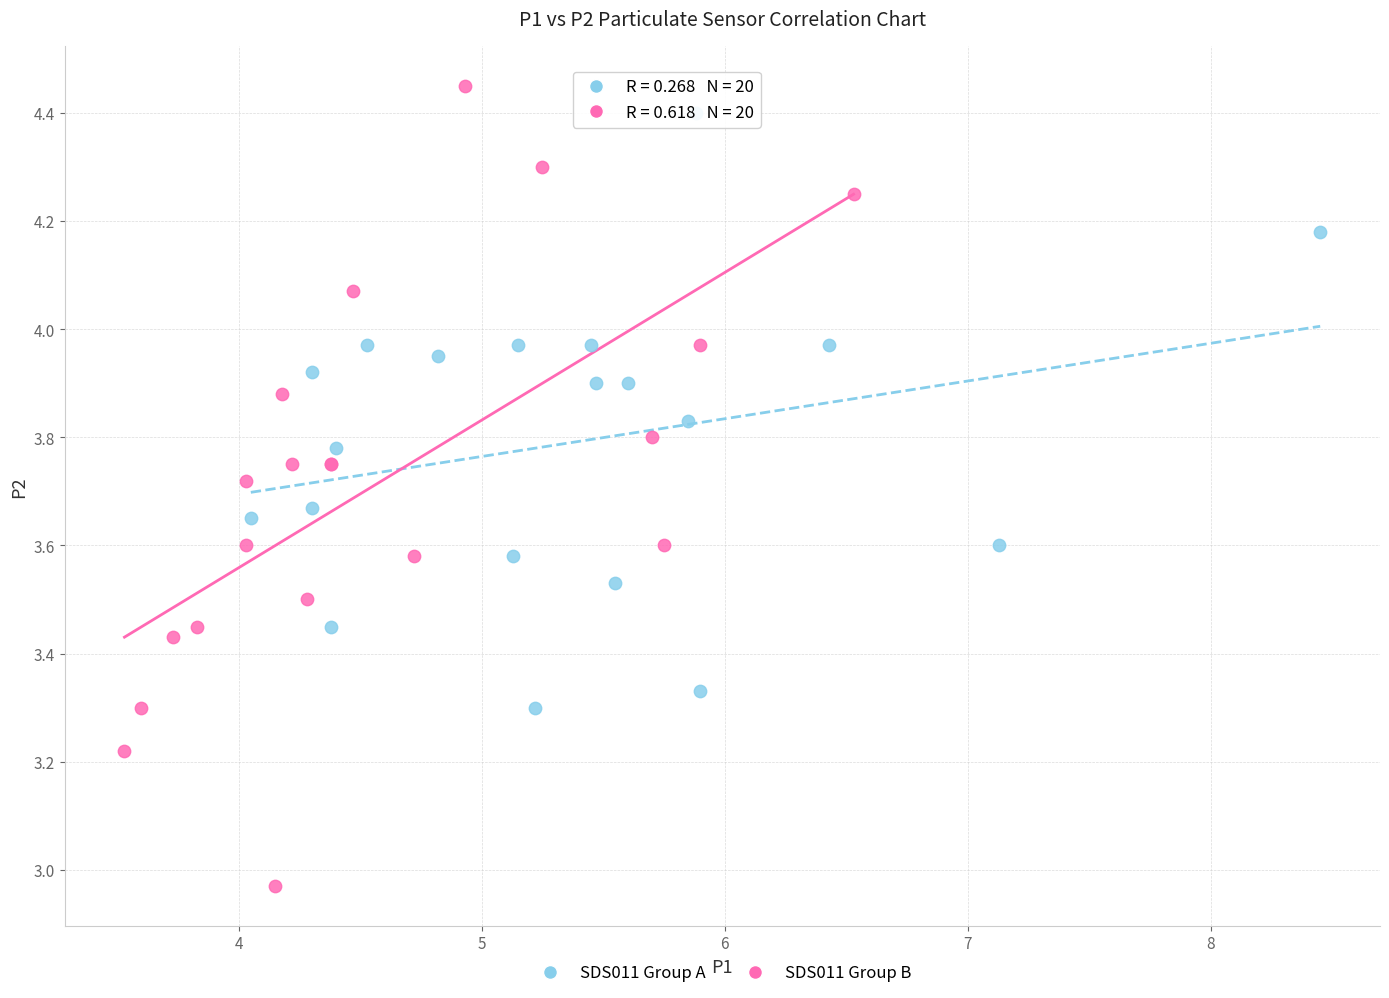

Which series has the largest Y range (max minus min)?

SDS011 Group B